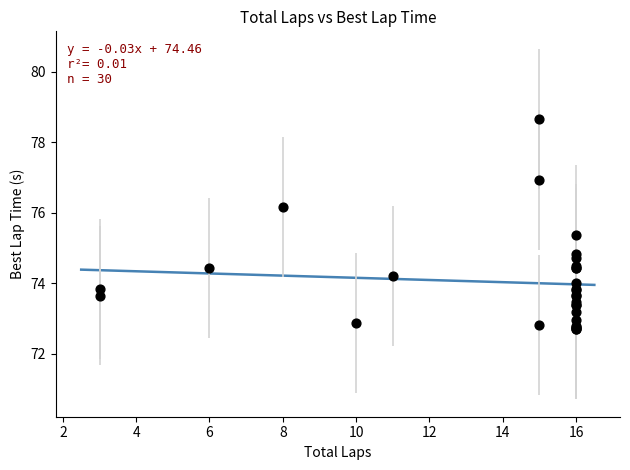

What Y value in the scatter plot is closest to 75?

74.8